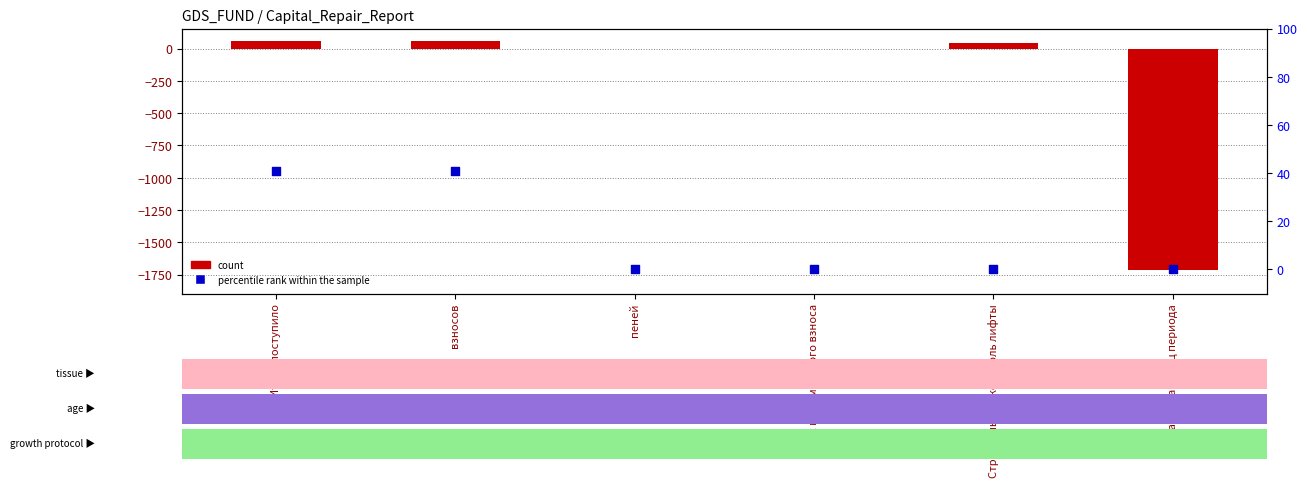

What are all the series names shown in the legend?

count, percentile rank within the sample